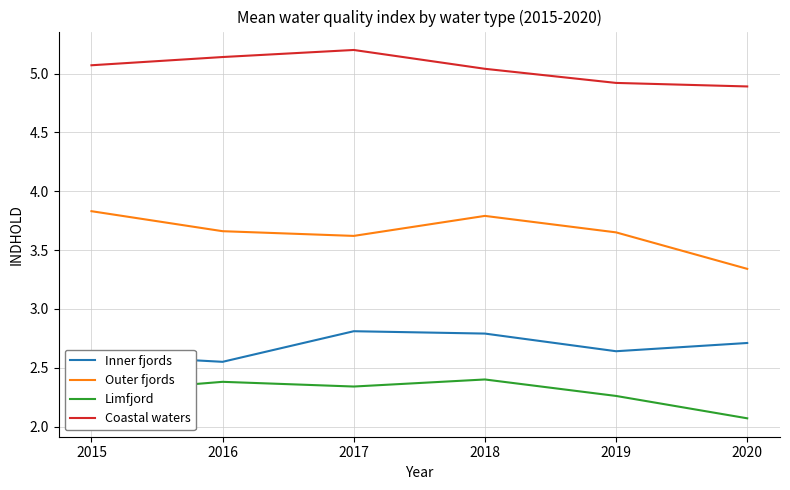

What is the difference between the maximum and second lowest values in the Inner fjords series?

0.2